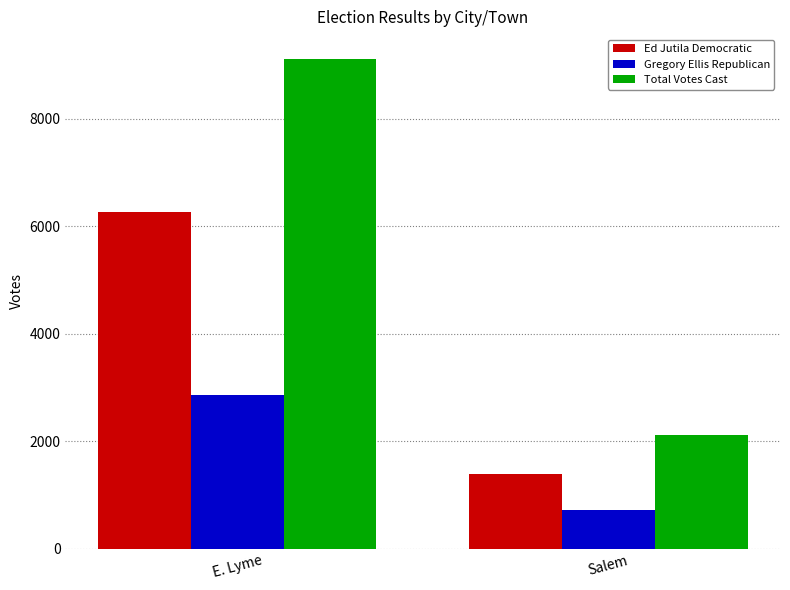

How many bars are there in total?

6